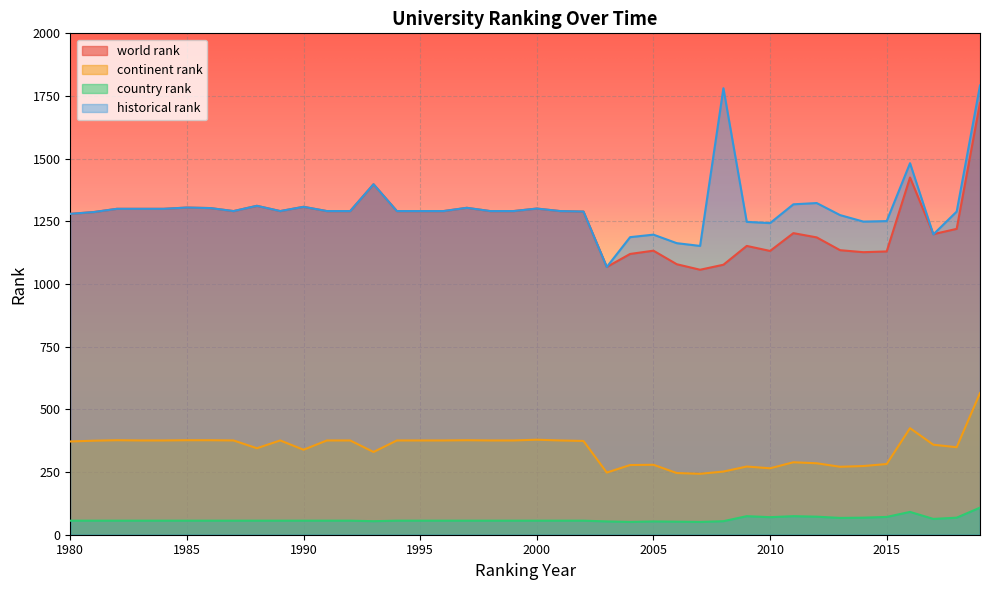

List the labels in order of continent rank value, smallest first.

2007, 2006, 2003, 2008, 2010, 2013, 2009, 2014, 2004, 2005, 2015, 2012, 2011, 1993, 1990, 1988, 2018, 2017, 1980, 2002, 1981, 1983, 1984, 1987, 1989, 1991, 1992, 1994, 1995, 1996, 1998, 1999, 2001, 1982, 1985, 1986, 1997, 2000, 2016, 2019